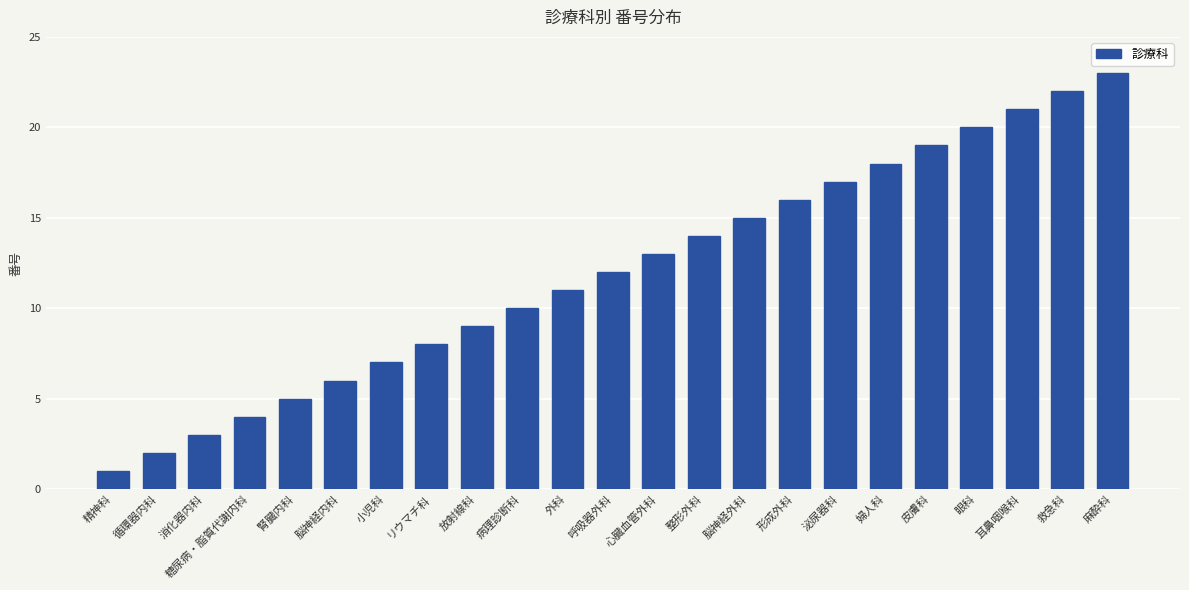

Which category has the lowest value across all series?

精神科